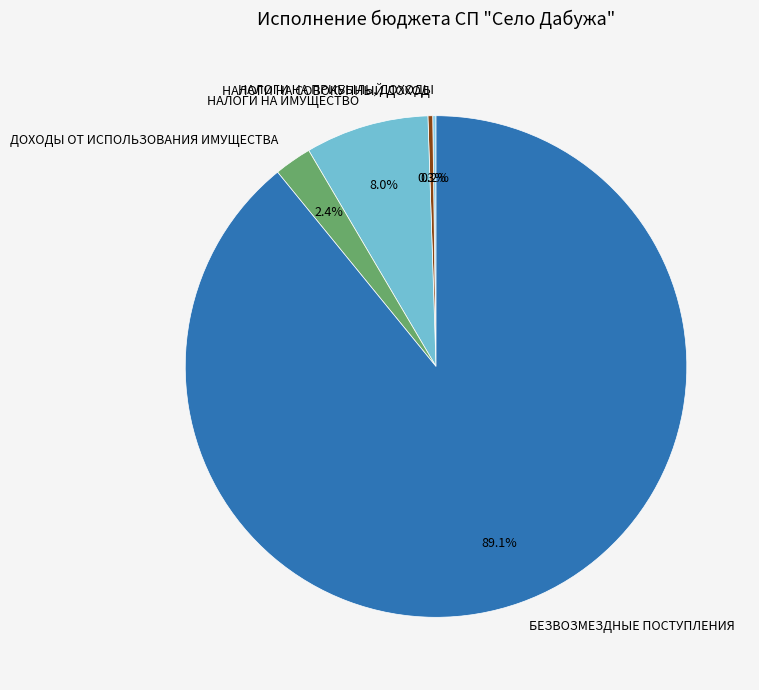

Which has a higher value, БЕЗВОЗМЕЗДНЫЕ ПОСТУПЛЕНИЯ or НАЛОГИ НА СОВОКУПНЫЙ ДОХОД?

БЕЗВОЗМЕЗДНЫЕ ПОСТУПЛЕНИЯ